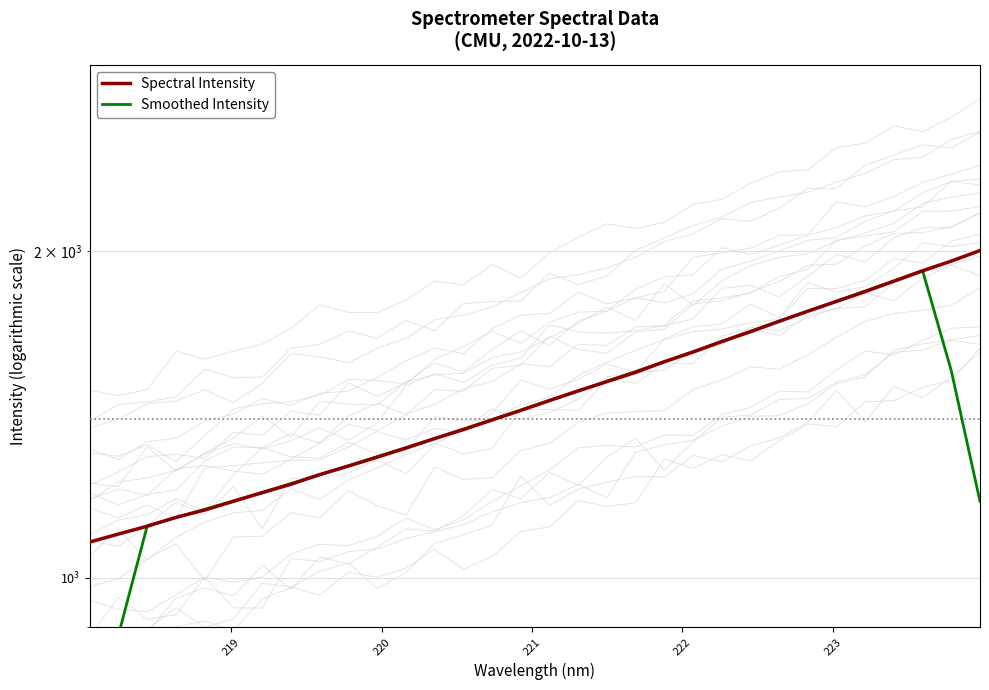

The value of Smoothed Intensity at 14 is 838.3. True or false?

False